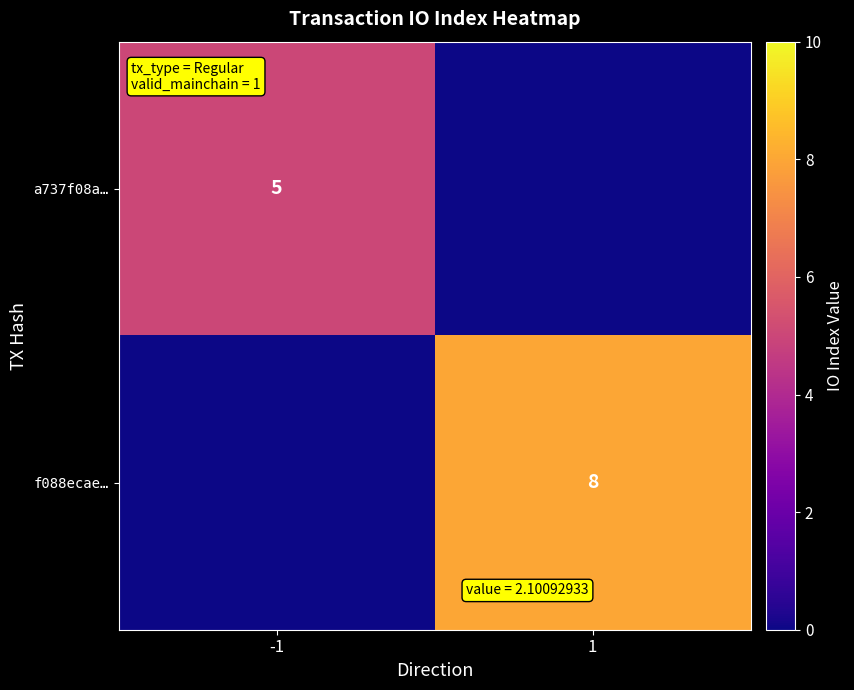

What is the spread (max minus min) of values at 1?

8